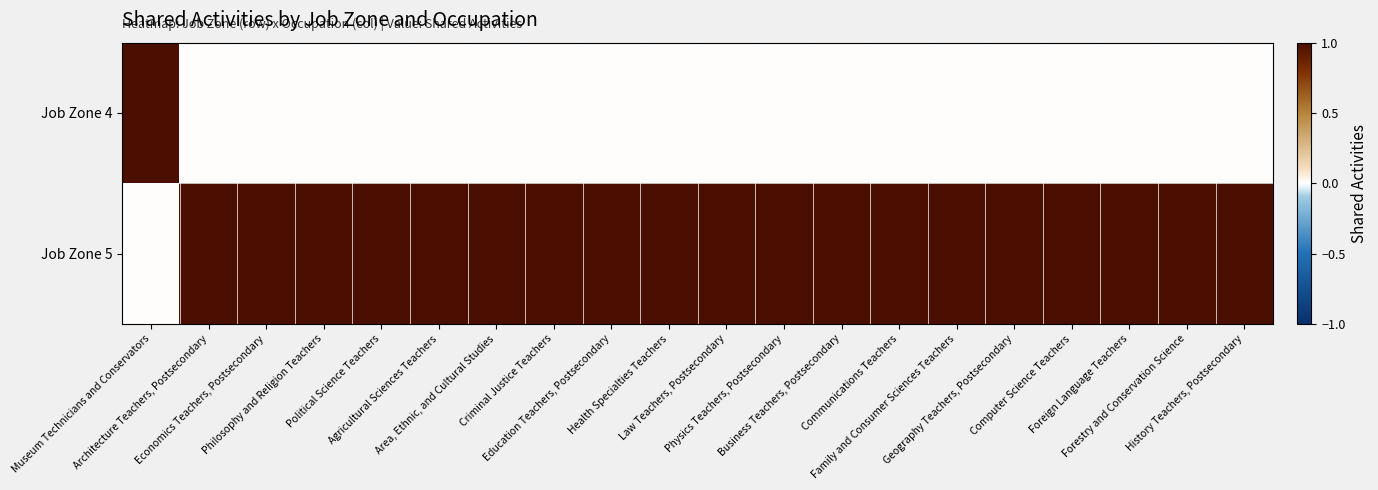

Which label corresponds to the smallest value in the chart?

Architecture Teachers, Postsecondary